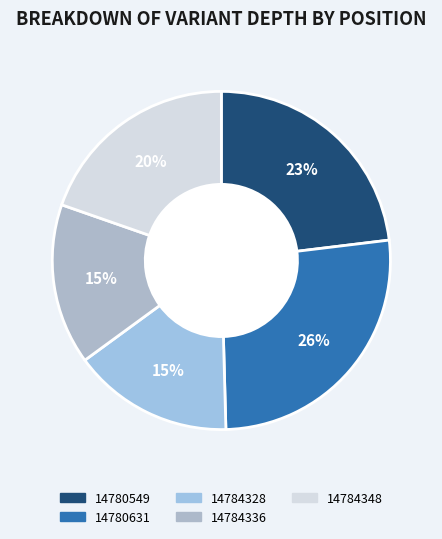

Do 14780631 and 14784336 together represent more than half of the pie?

No